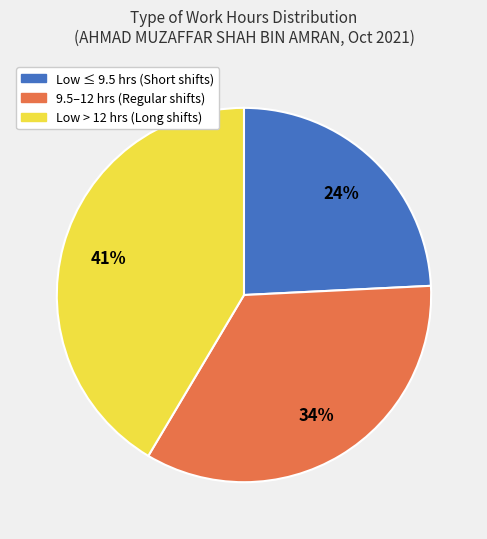

To the nearest percent, what portion does Low ≤ 9.5 hrs (Short shifts) represent?

24%